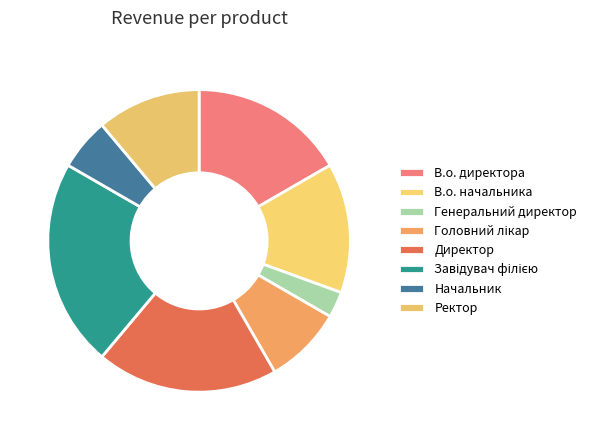

Does any single category account for the majority?

No